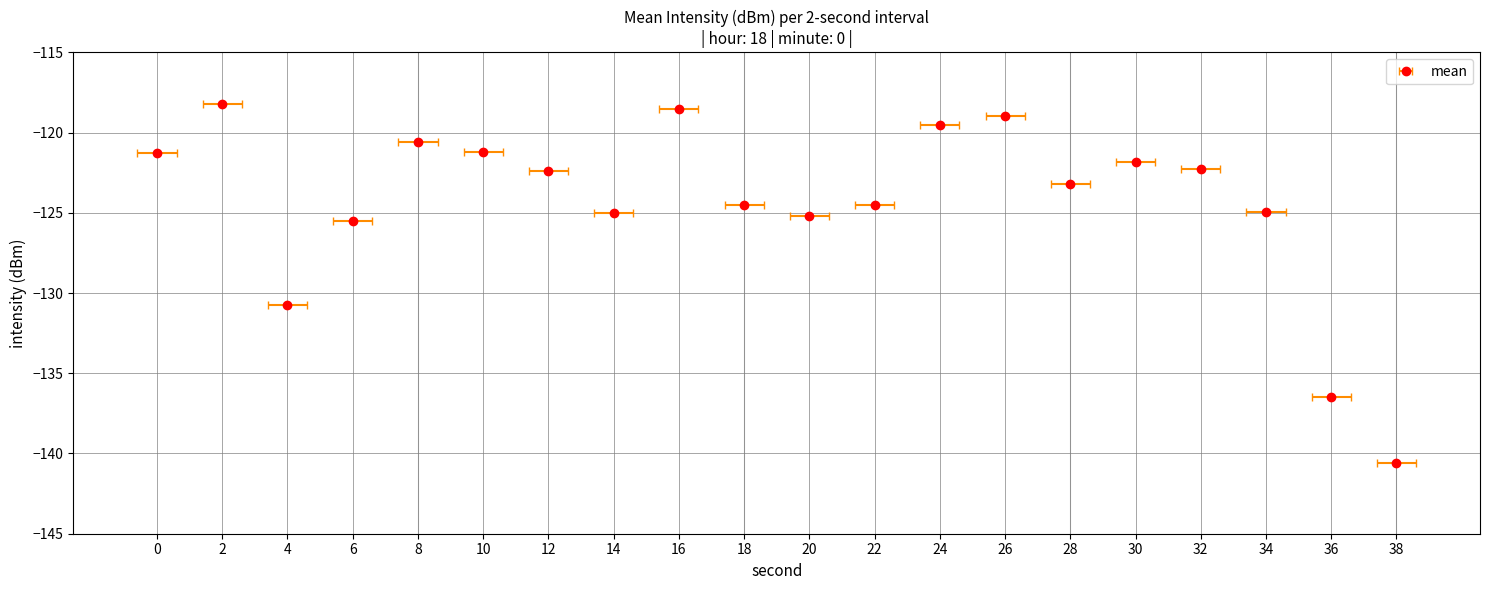

Which label corresponds to the smallest value in the chart?

38